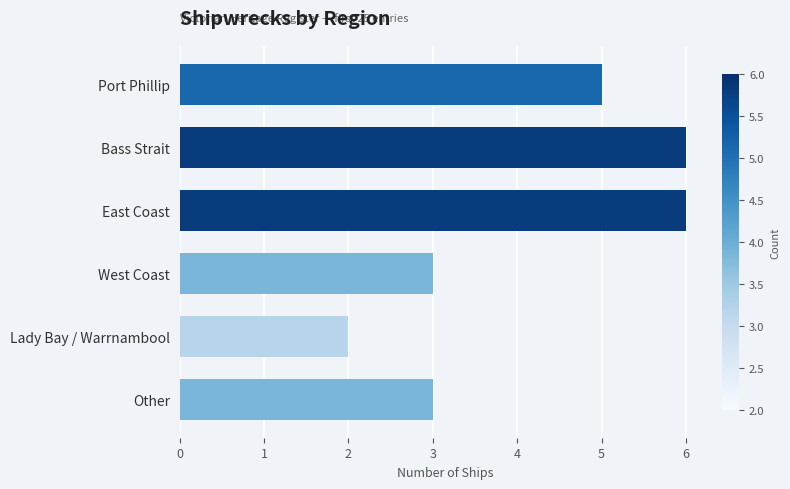

What is the sum of the values at Port Phillip and Other?

8